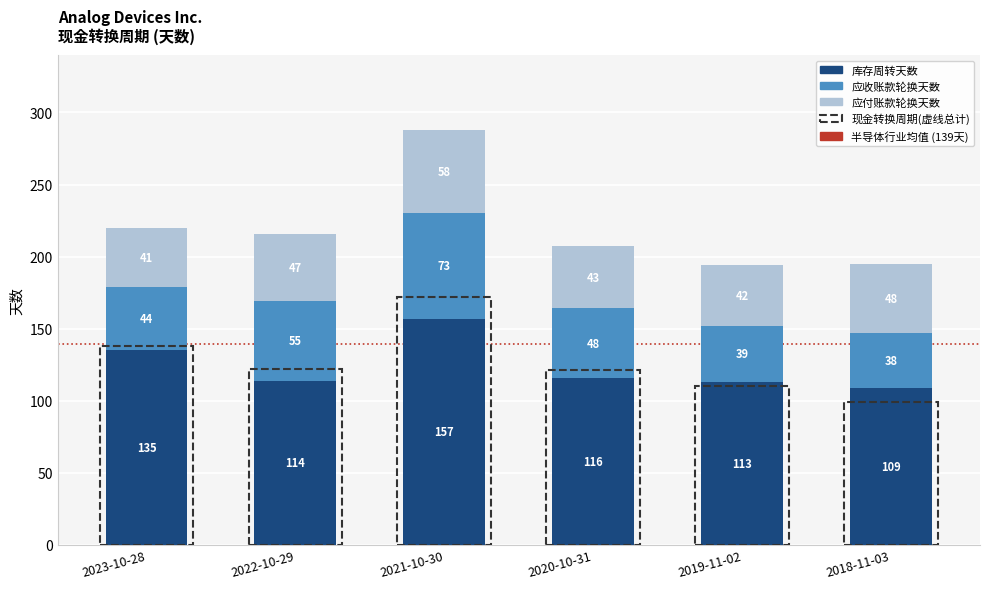

What is the total value across all series at 2022-10-29?

216